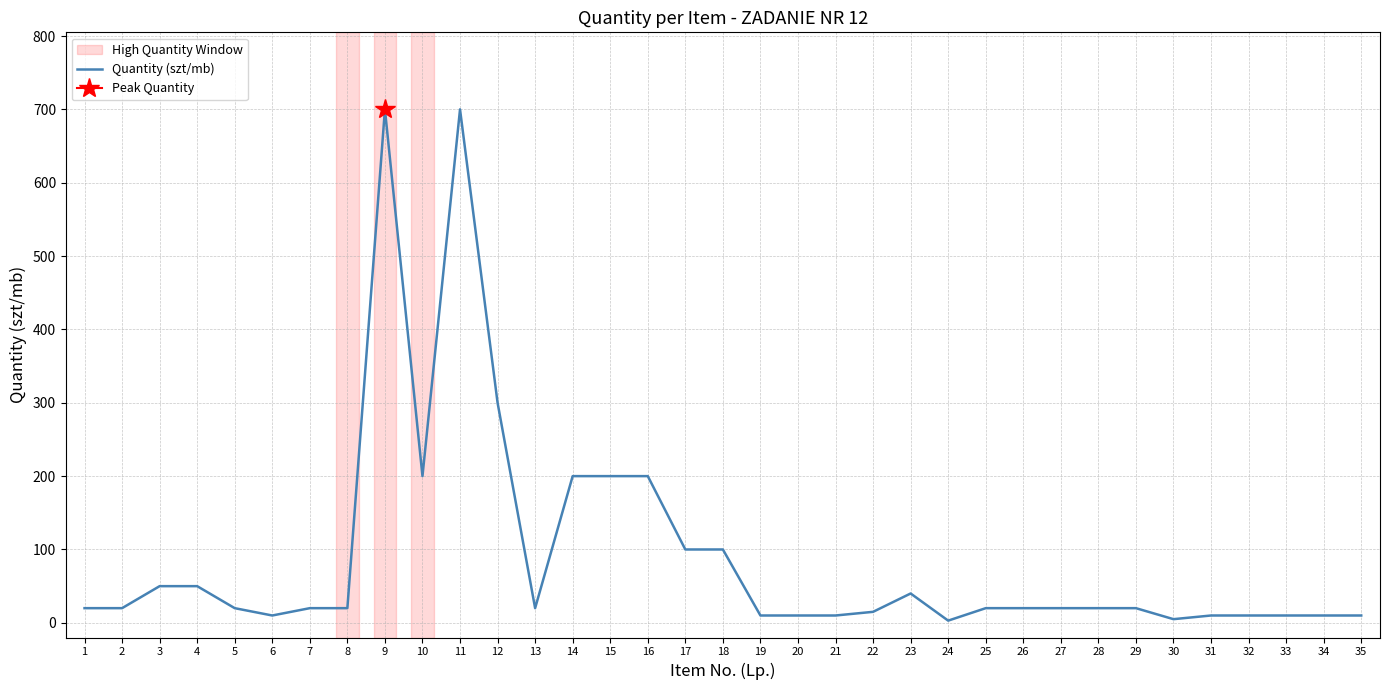

Where is the first local maximum?

9